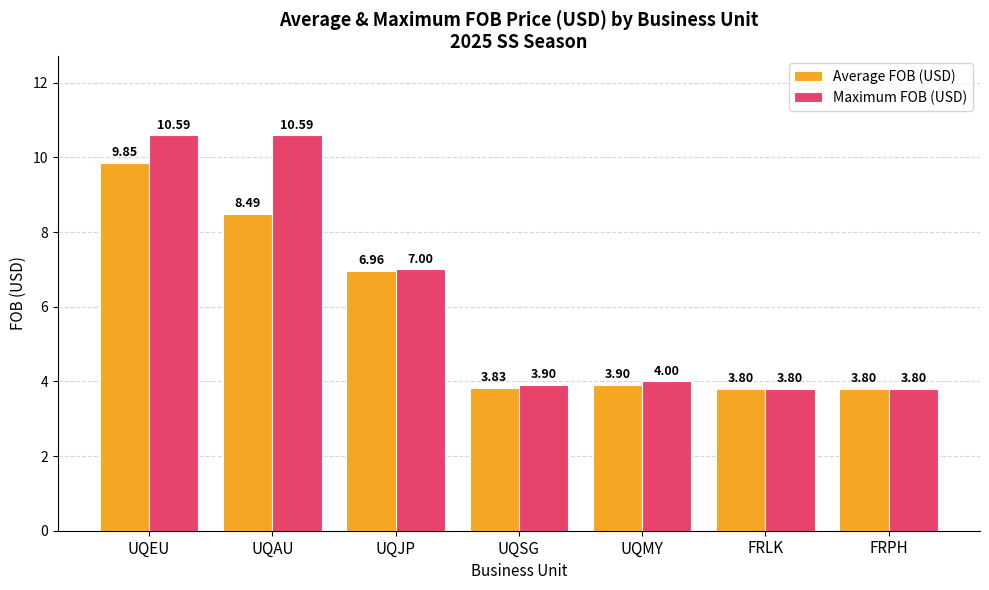

Which category has the highest value in the Average FOB (USD) series?

UQEU